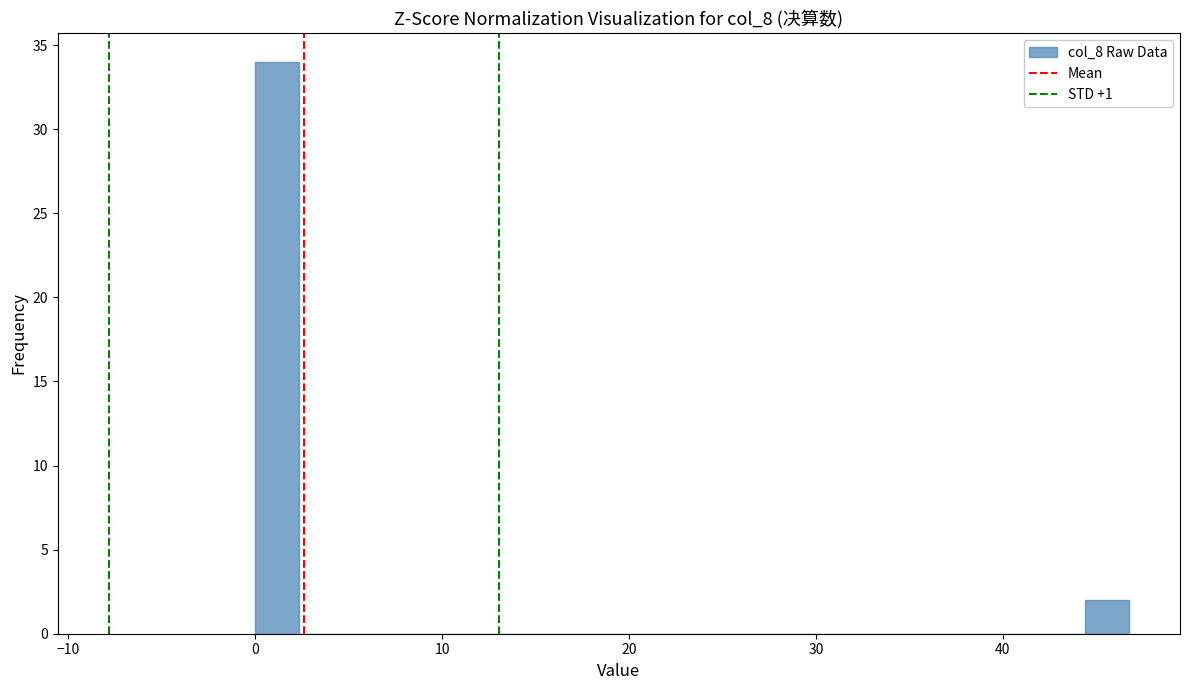

Read against the x-axis, roughly where is the centre of the tallest bar?

1